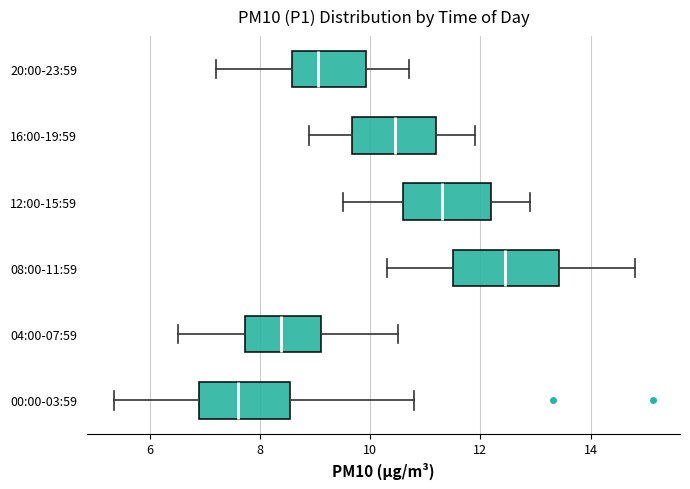

Reading bottom to top, transcribe this box plot: for each box, give where its median line is, the range the box spans, and where its two whiskers end, as read against the x-axis. The values are not printed on the chart, so give them approximately, as read against the axis.

00:00-03:59: median 7.6, box 7.0 to 8.6, whiskers 5.4 to 10.8
04:00-07:59: median 8.4, box 7.8 to 9.2, whiskers 6.6 to 10.6
08:00-11:59: median 12.4, box 11.6 to 13.4, whiskers 10.4 to 14.8
12:00-15:59: median 11.4, box 10.6 to 12.2, whiskers 9.6 to 13.0
16:00-19:59: median 10.4, box 9.6 to 11.2, whiskers 9.0 to 12.0
20:00-23:59: median 9.0, box 8.6 to 10.0, whiskers 7.2 to 10.8